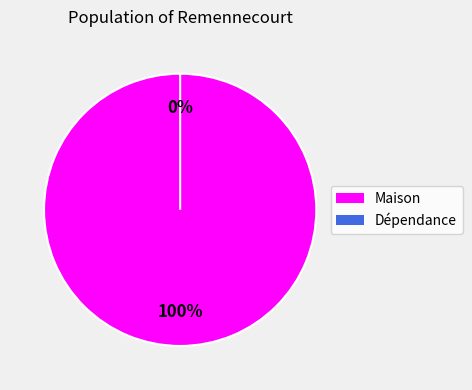

Count the number of slices in the pie.

2